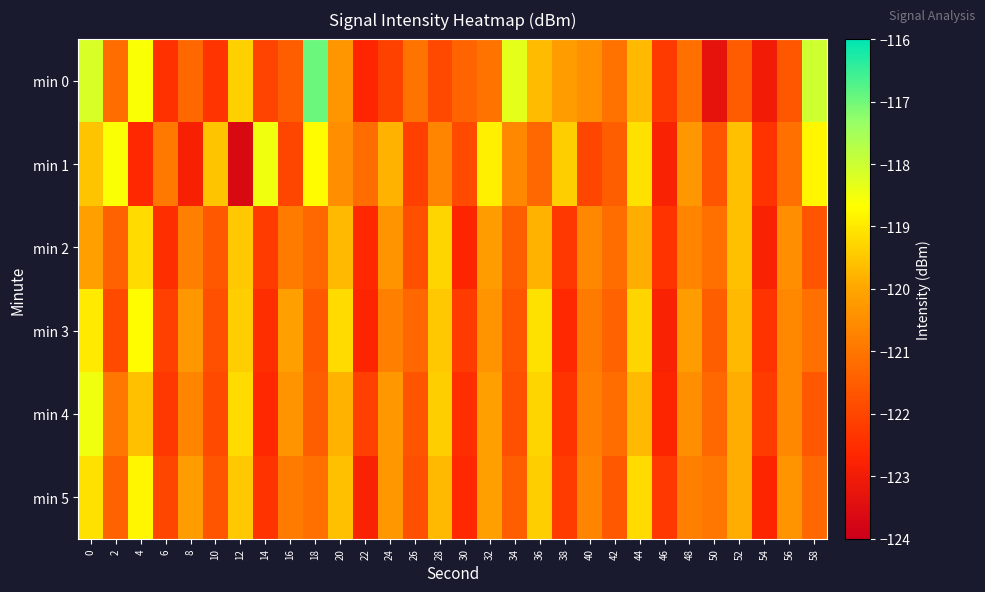

Count the number of categories in the chart.

30